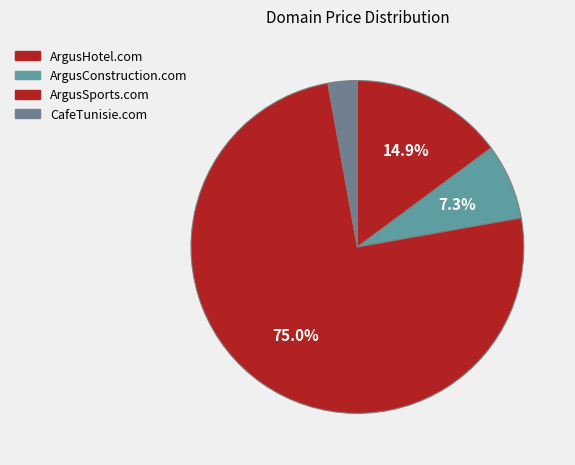

What portion of the pie excludes ArgusConstruction.com?

92.7%